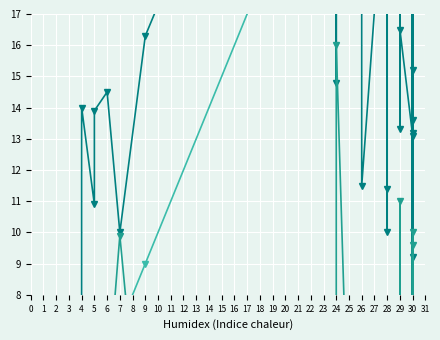

What are all the series names shown in the legend?

P_rate_per_u, size_ku, age